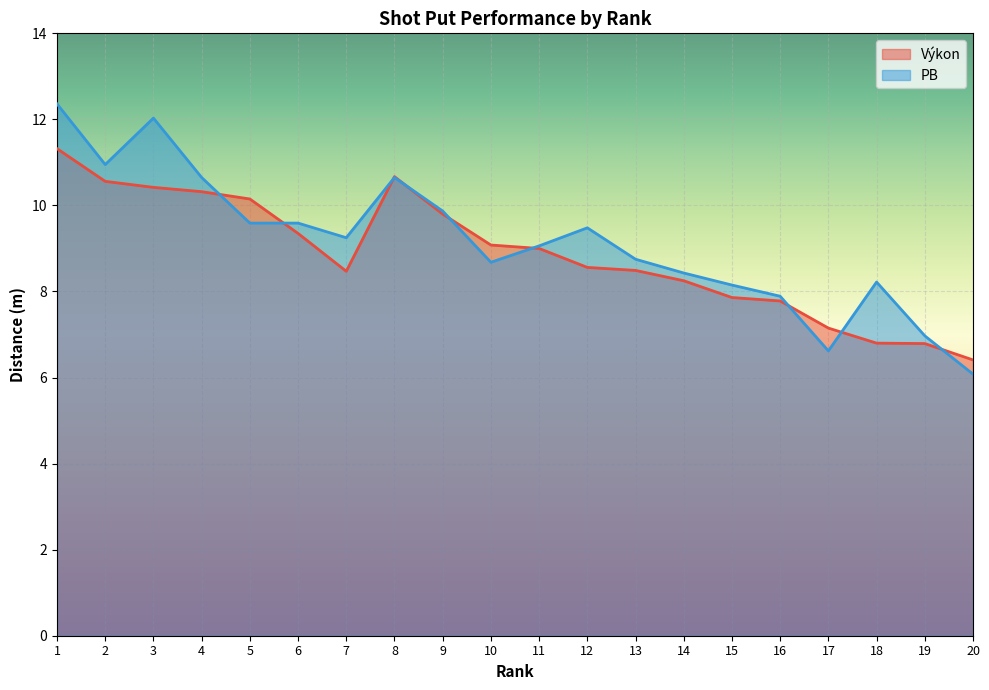

What is the difference between the second highest and second lowest values in the PB series?

5.4